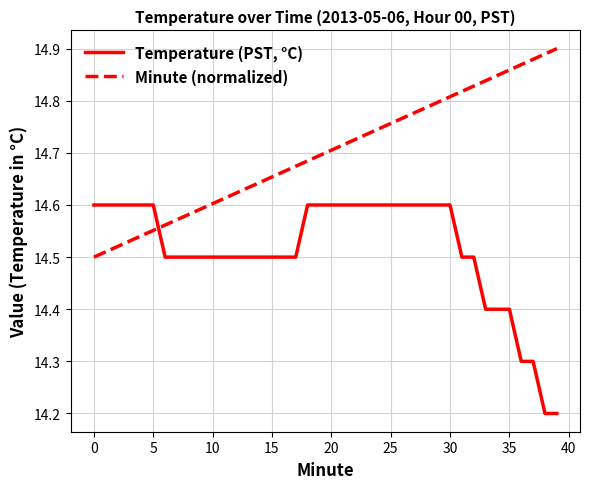

What is the smallest value displayed?

14.2